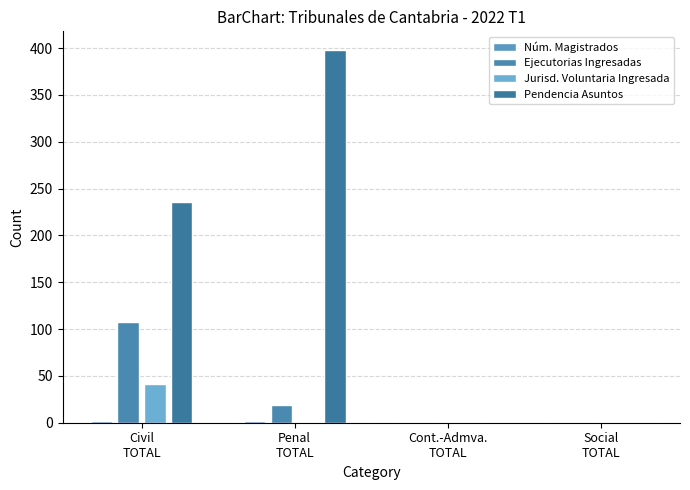

Is it true that Ejecutorias Ingresadas equals 73 at Social
TOTAL?

False